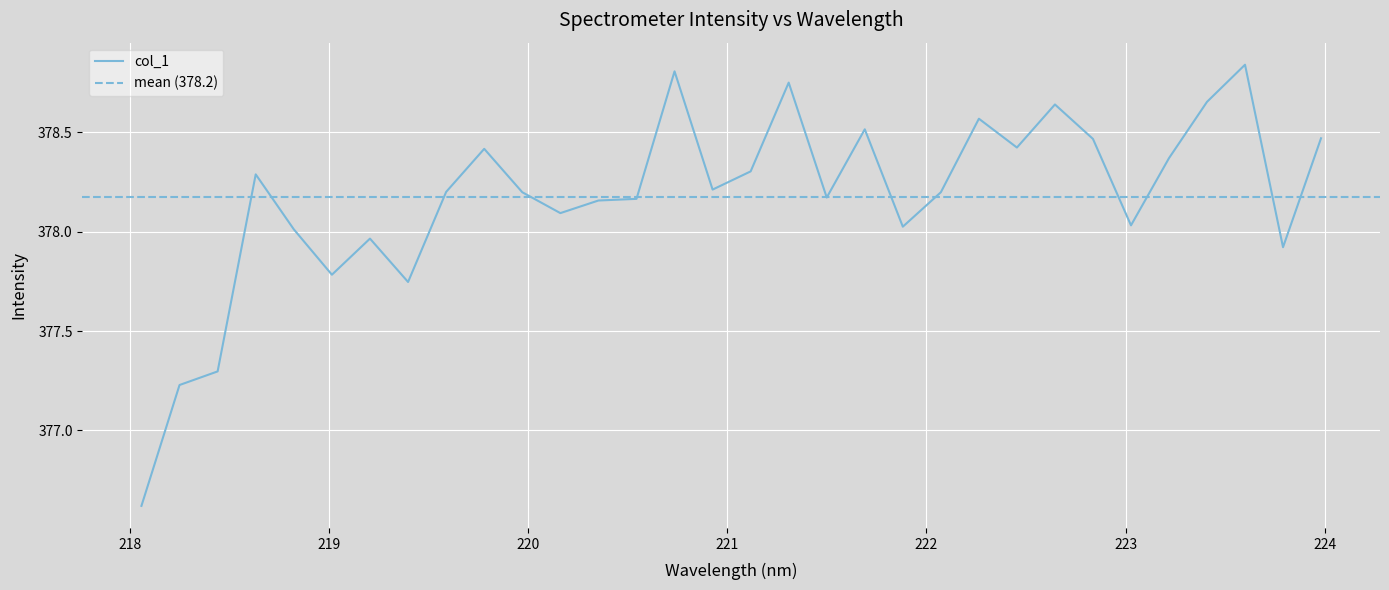

Between 218.0596 and 221.8812, which is larger?

221.8812